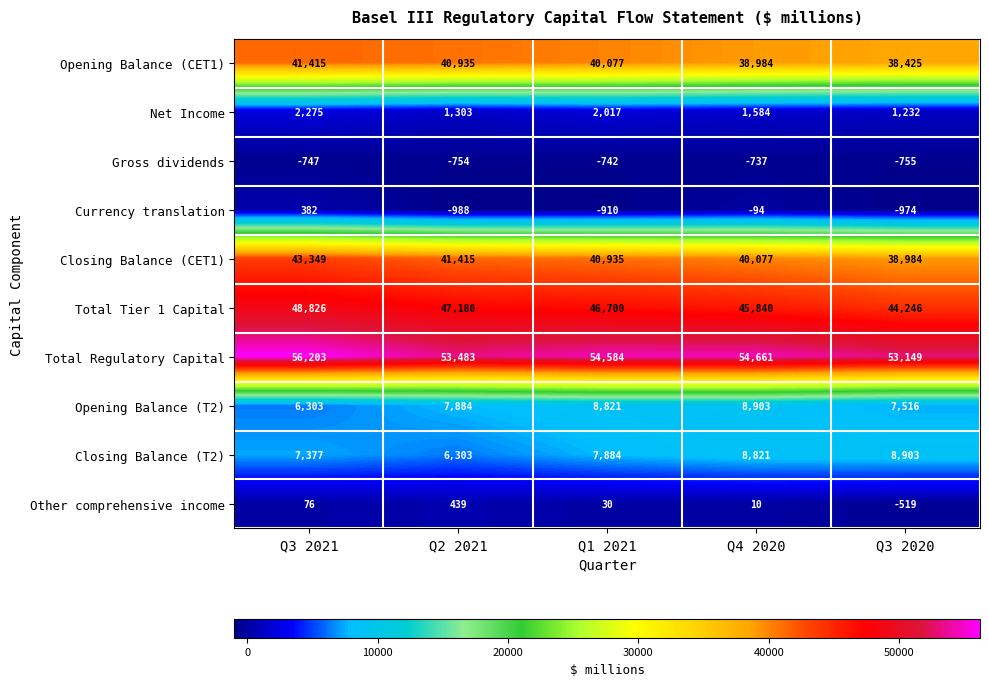

What is the minimum value shown in the chart?

-988